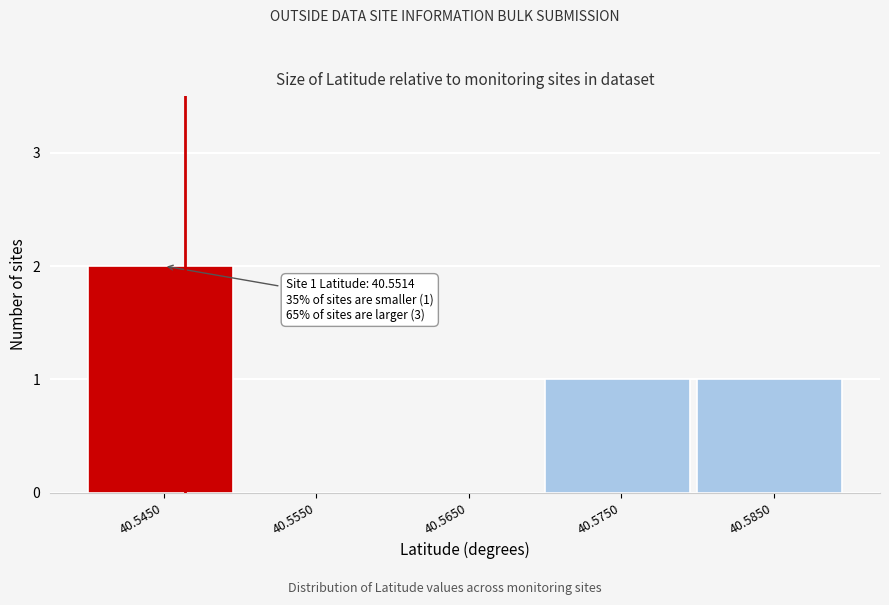

Reading right to left, extract all data points from this chart.

40.5850=1	40.5750=1	40.5650=0	40.5550=0	40.5450=2